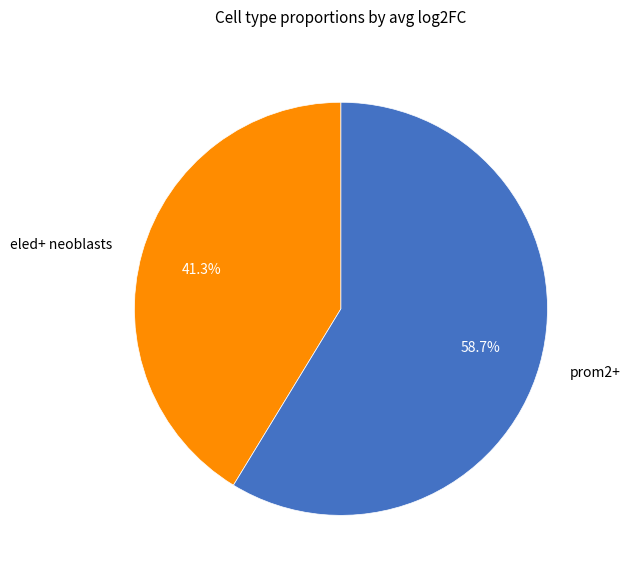

The eled+ neoblasts slice represents 29% of the pie. True or false?

False